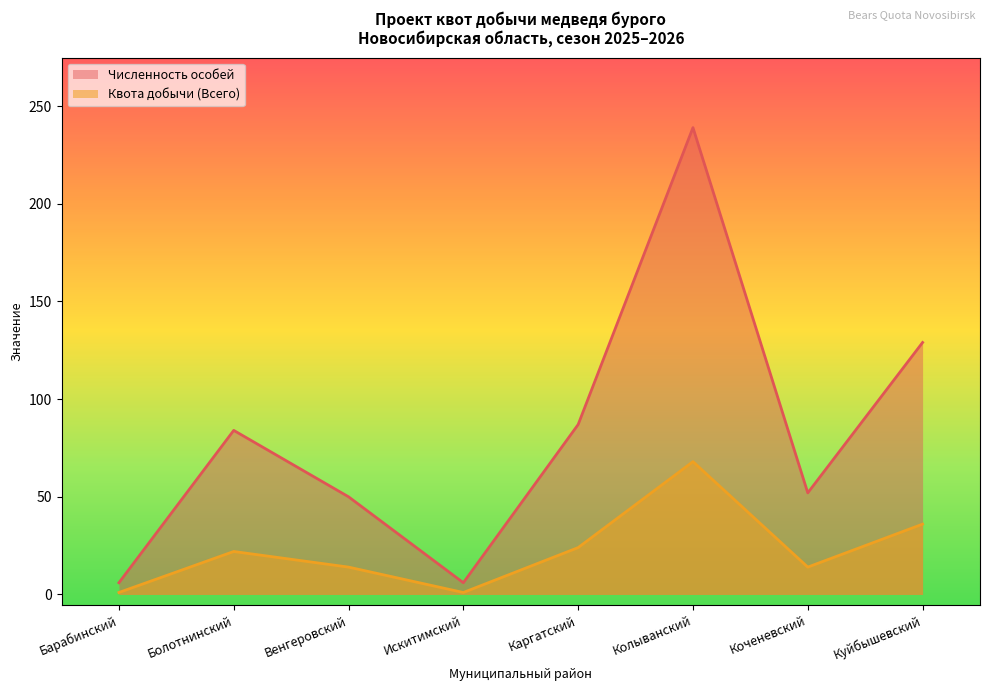

What is the average value of the Квота добычи (Всего) series?

22